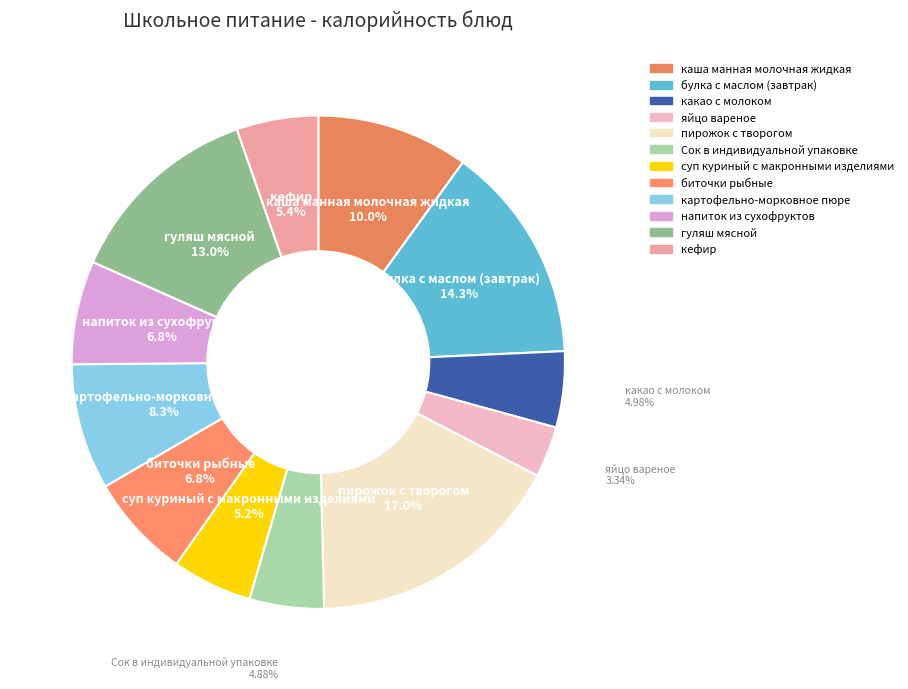

Is суп куриный с макронными изделиями the majority of the pie?

No